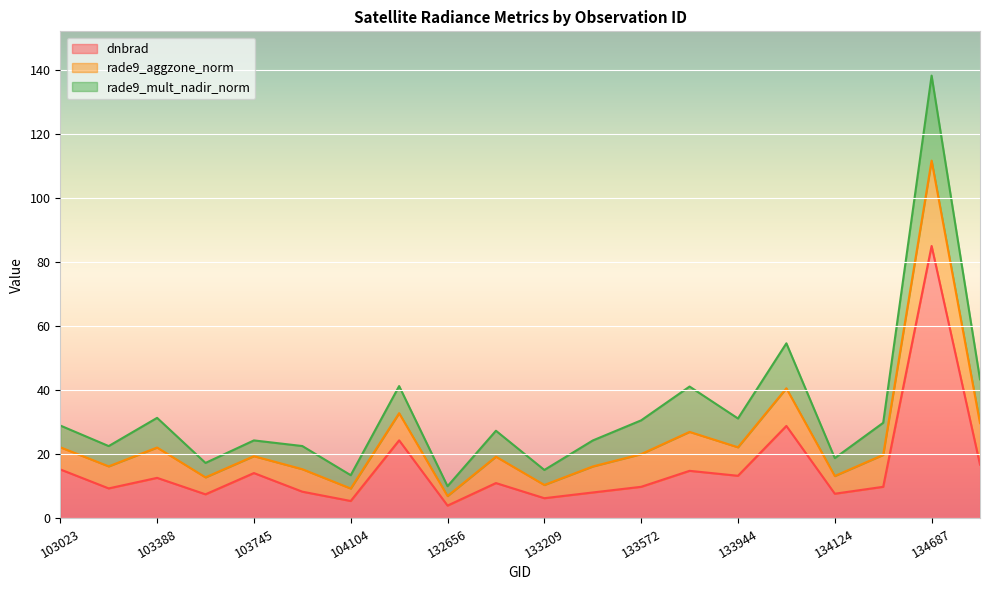

What is the minimum value for dnbrad?

4.0